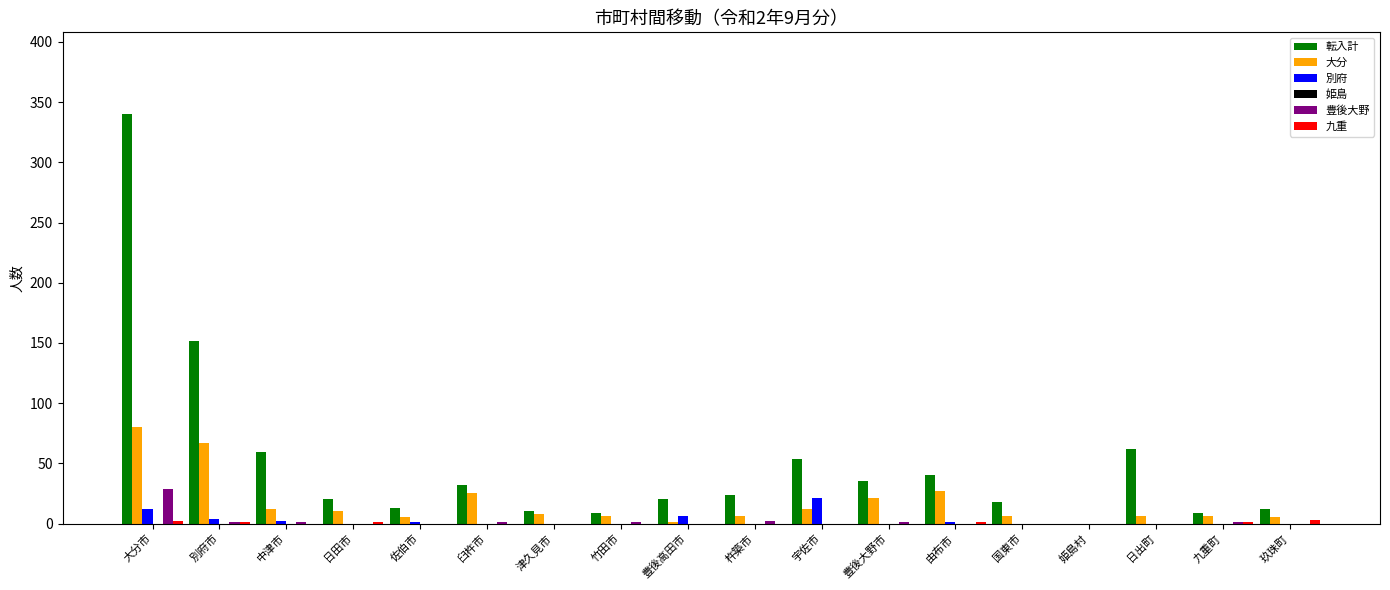

What is the sum of all 豊後大野 values?

37